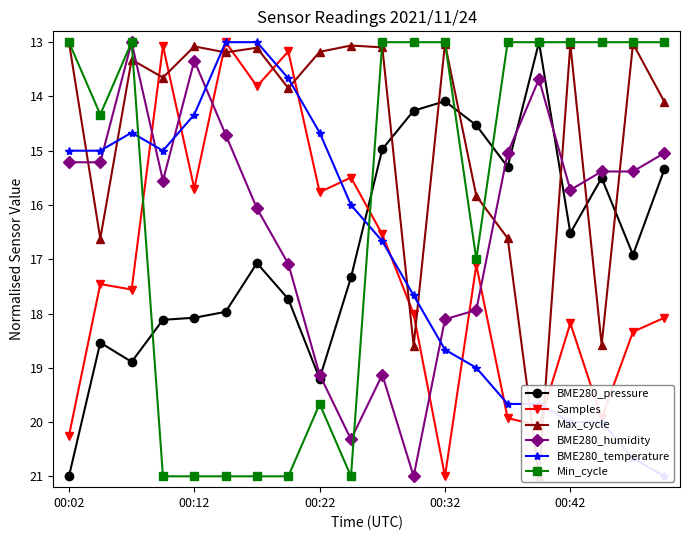

Is it true that BME280_humidity equals 15.2 at 00:02?

True